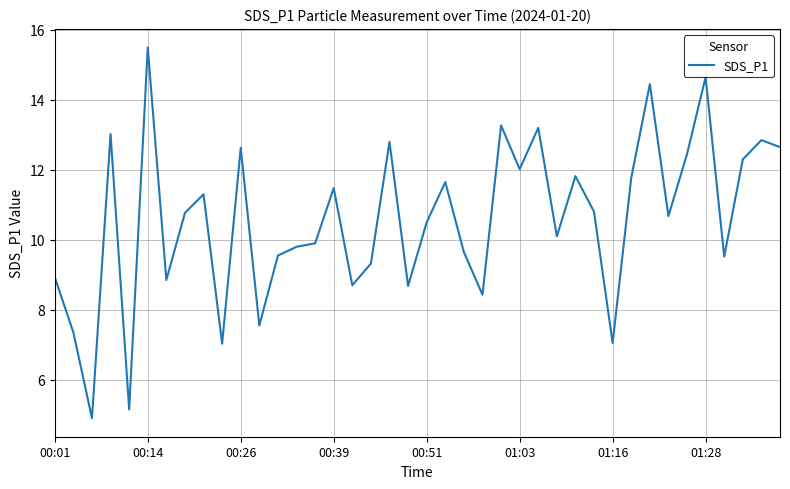

What is the average value?

10.6